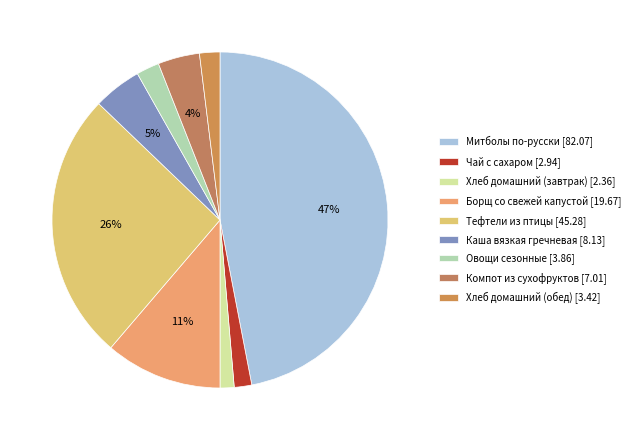

How many slices are in this pie chart?

9